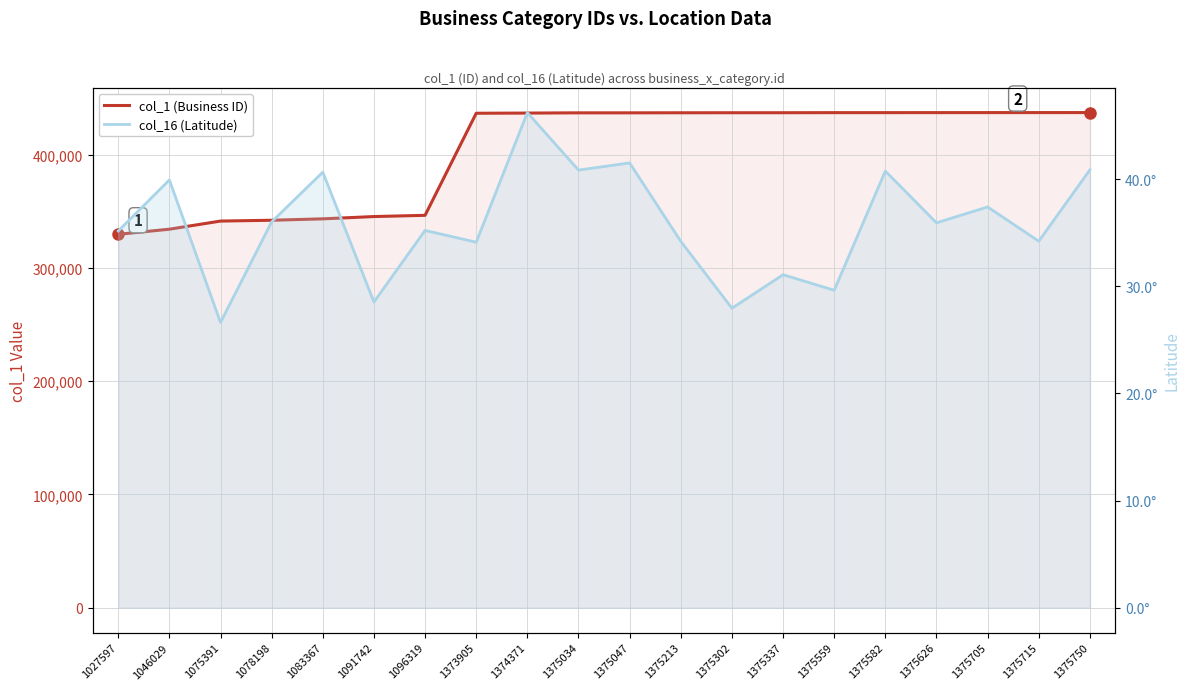

What are all the series names shown in the legend?

col_1 (Business ID), col_16 (Latitude)